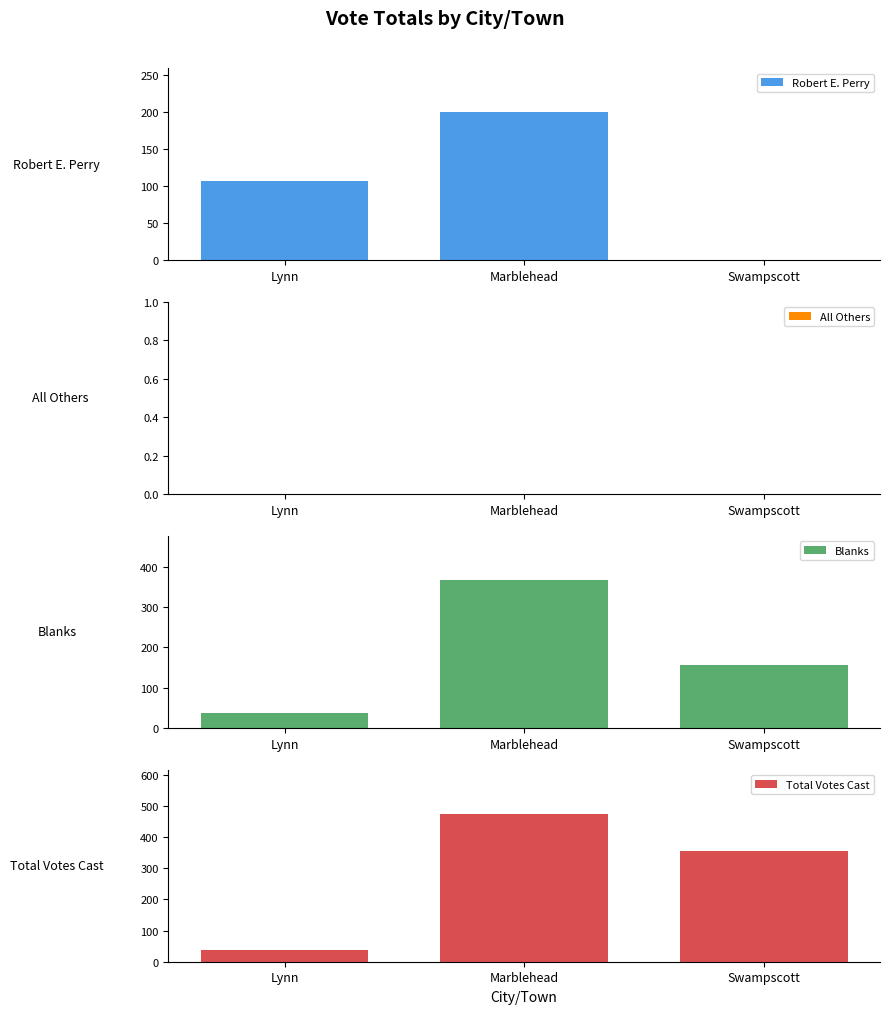

The value of Robert E. Perry at Swampscott is 0. True or false?

True